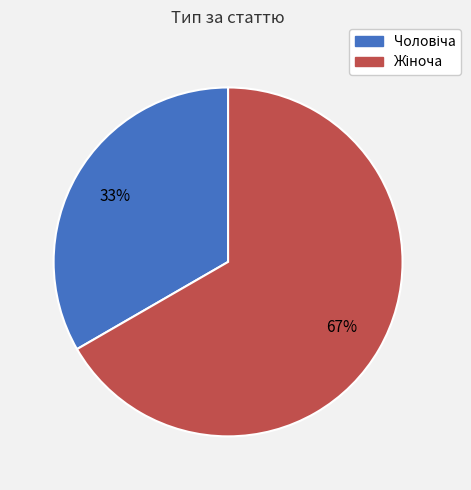

Does any single category account for the majority?

Yes